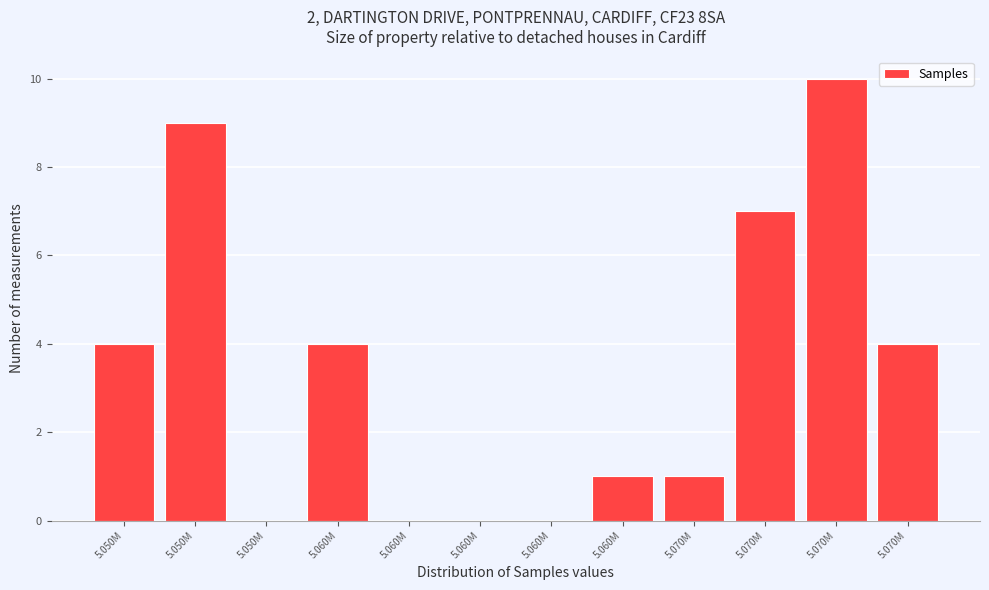

How many distinct data groups are displayed?

1